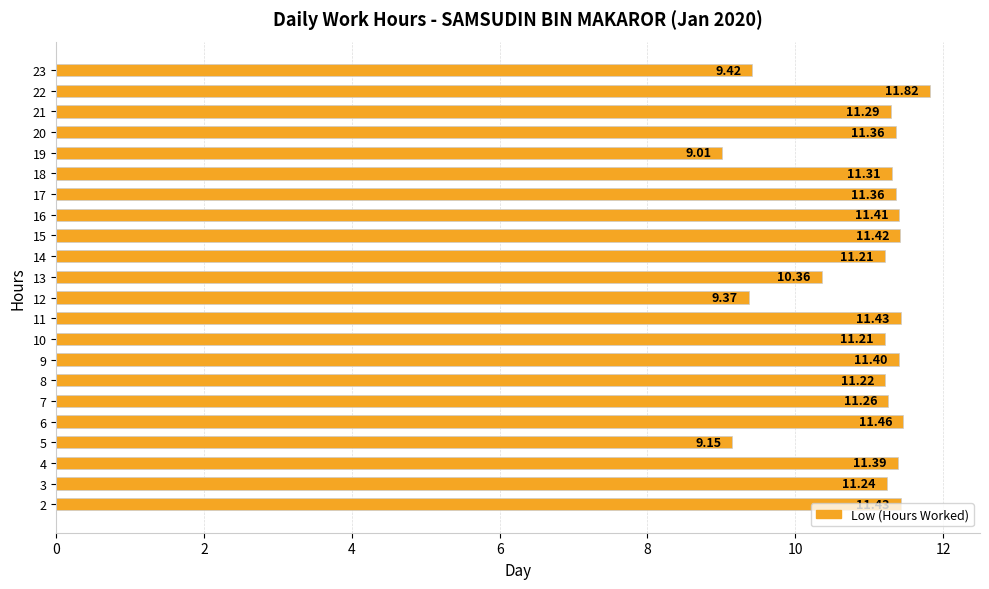

What is the maximum value shown in the chart?

11.8